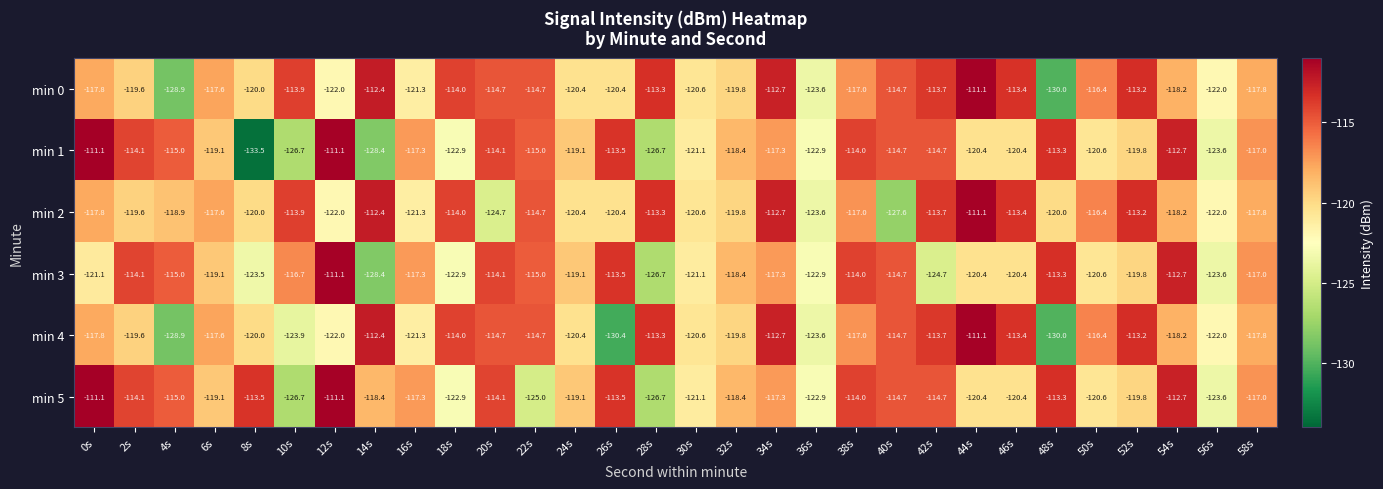

The min 4 series shows -49.5 at 2s. True or false?

False